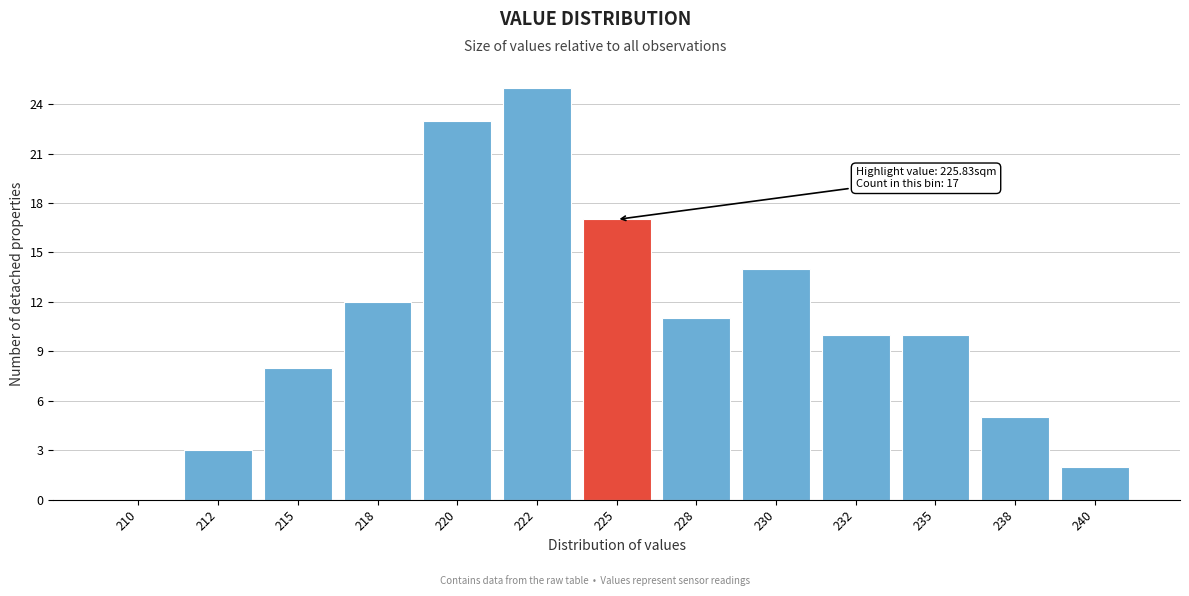

Reading left to right, transcribe all the data shown in this chart.

210=0	212=3	215=8	218=12	220=23	222=25	225=17	228=11	230=14	232=10	235=10	238=5	240=2